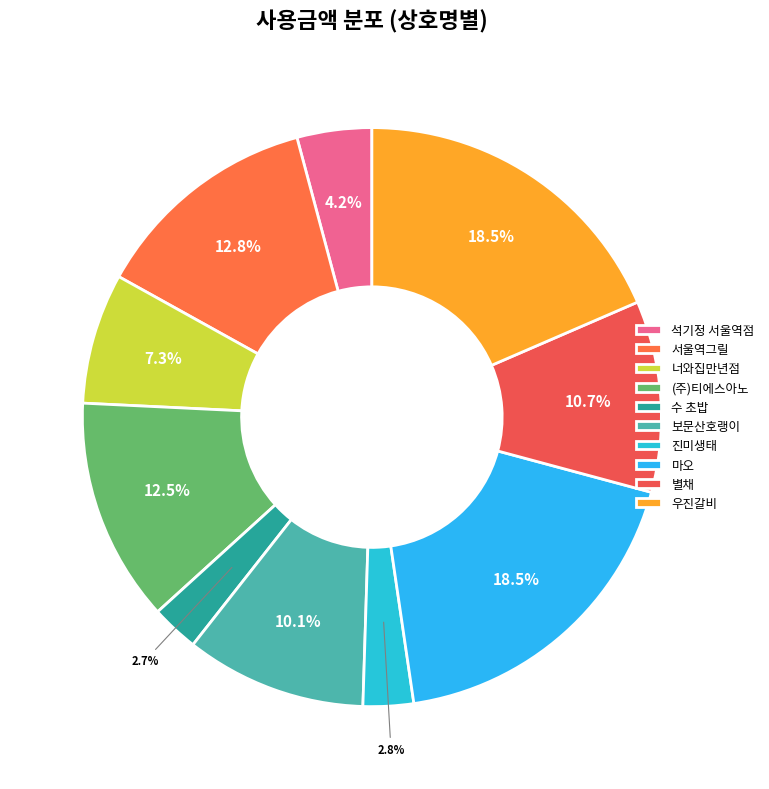

To the nearest percent, what is the difference between the 마오 and 서울역그릴 slice percentages?

6%